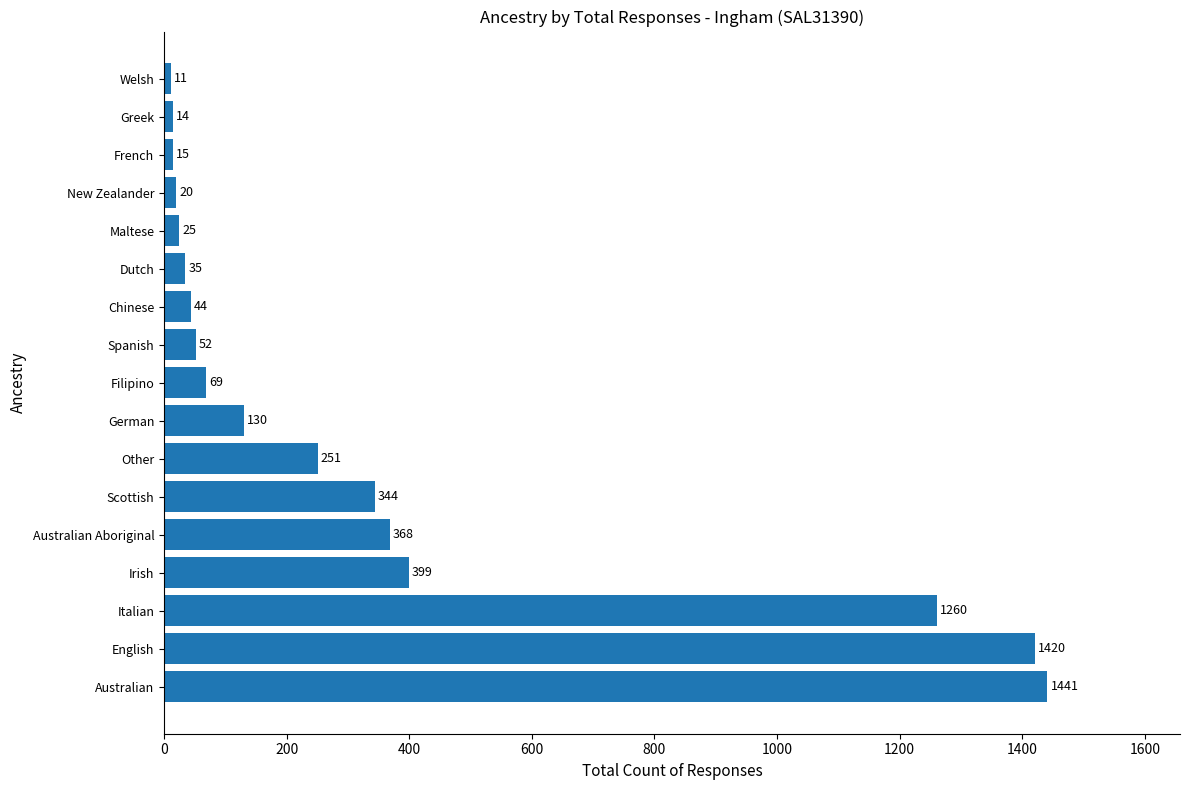

Reading top to bottom, list all the values displayed in this chart.

Welsh=11	Greek=14	French=15	New Zealander=20	Maltese=25	Dutch=35	Chinese=44	Spanish=52	Filipino=69	German=130	Other=251	Scottish=344	Australian Aboriginal=368	Irish=399	Italian=1260	English=1420	Australian=1441